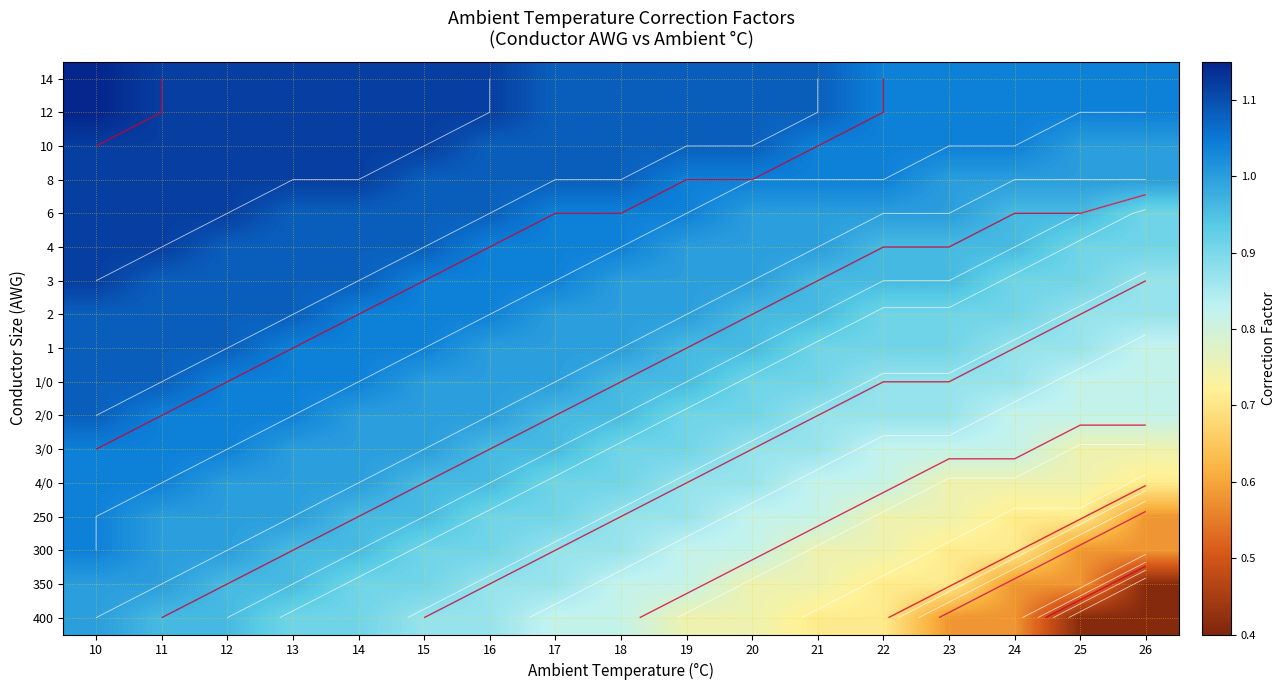

What is the difference between the highest and lowest values at 16?

0.3